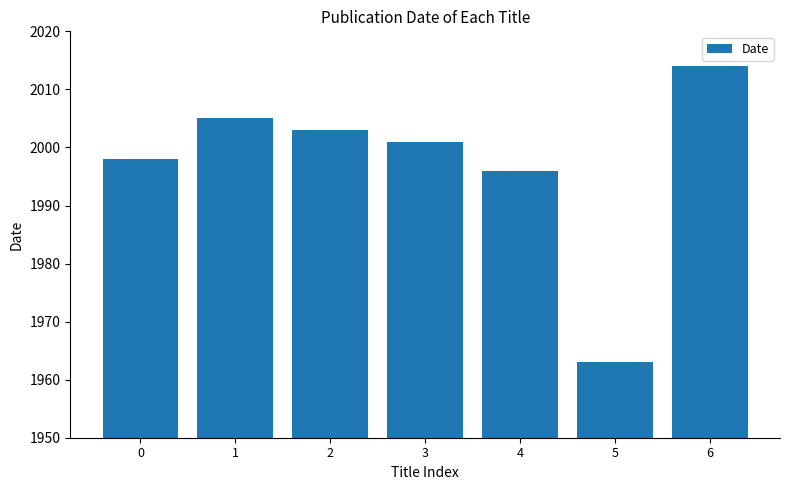

List the labels in order of value, smallest first.

5, 4, 0, 3, 2, 1, 6